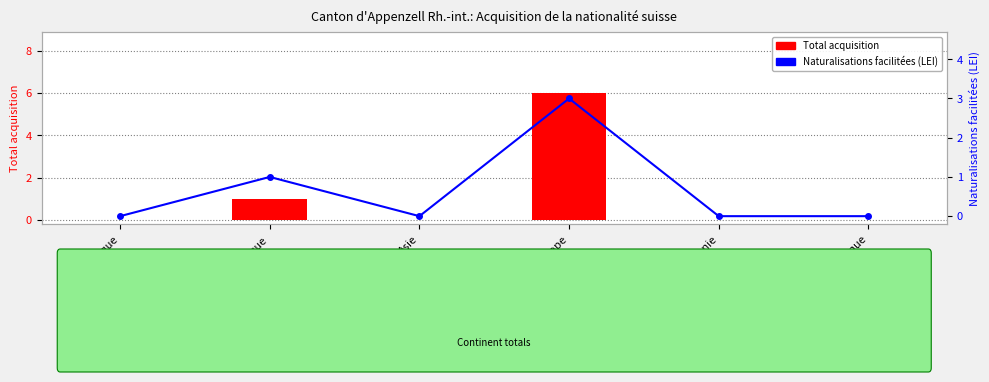

Which series has the widest spread of values?

Total acquisition